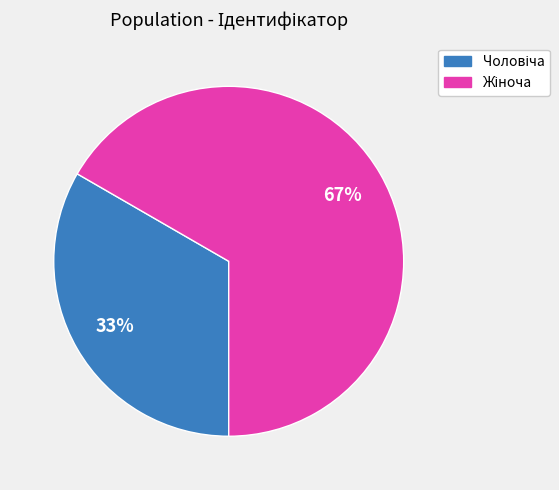

To the nearest percent, what is the average slice percentage?

50%